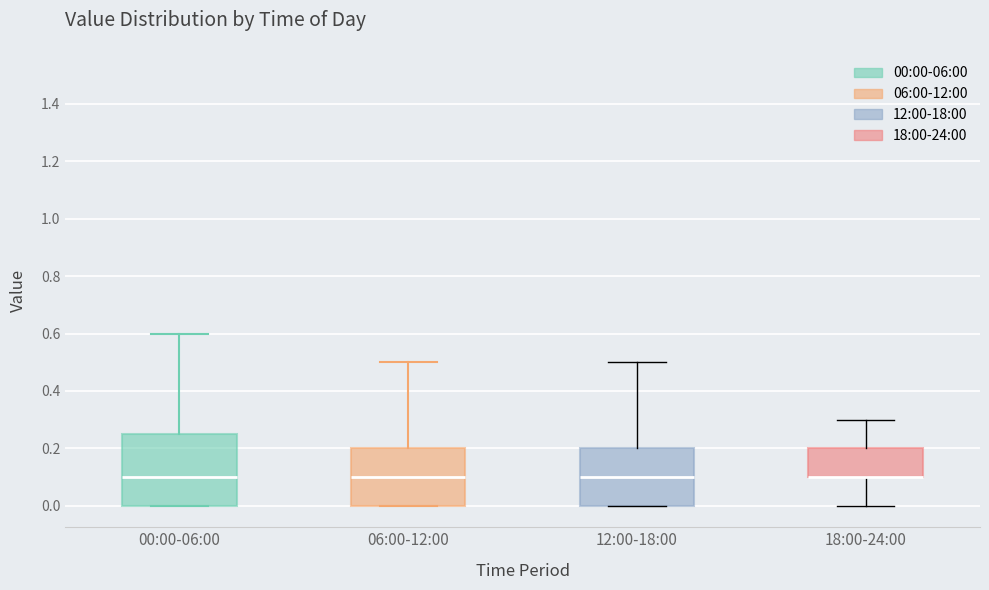

Where is the upper edge of the box for 00:00-06:00 on the y-axis? The values are not printed on the chart, so give them approximately, as read against the axis.

0.26